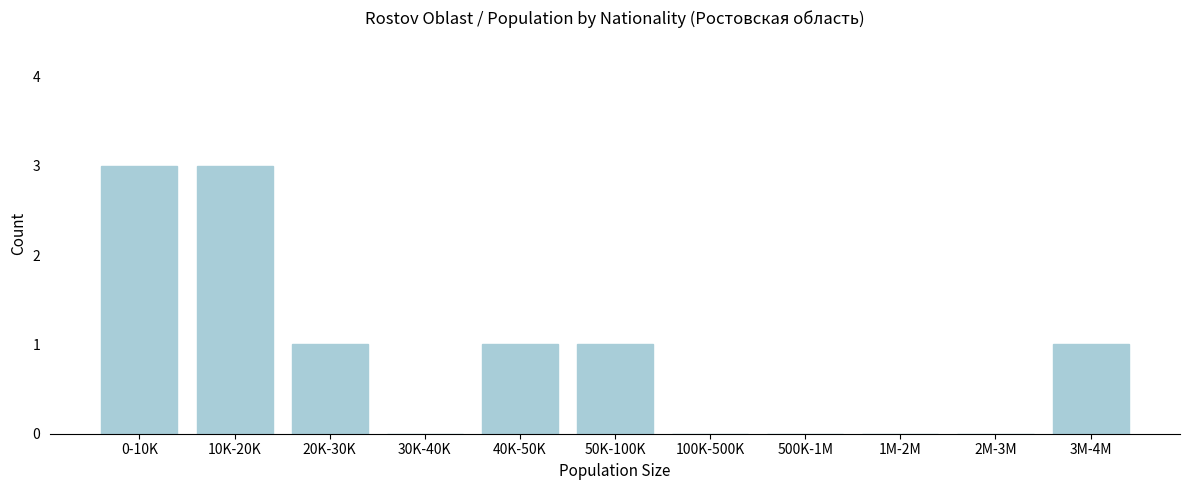

Reading right to left, list all the values displayed in this chart.

3M-4M=1	2M-3M=0	1M-2M=0	500K-1M=0	100K-500K=0	50K-100K=1	40K-50K=1	30K-40K=0	20K-30K=1	10K-20K=3	0-10K=3